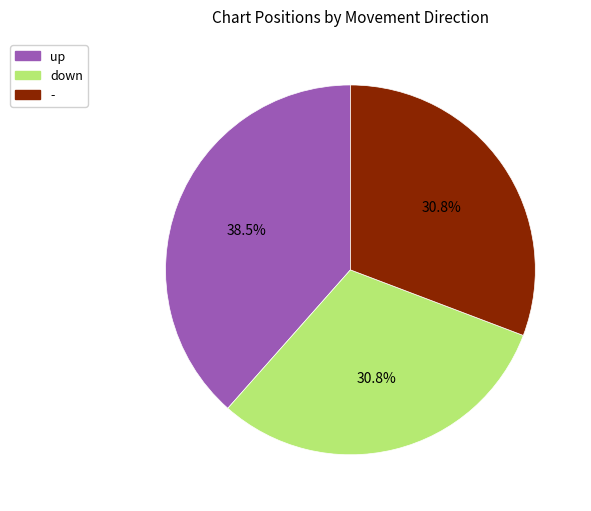

Is there a majority slice in this chart?

No